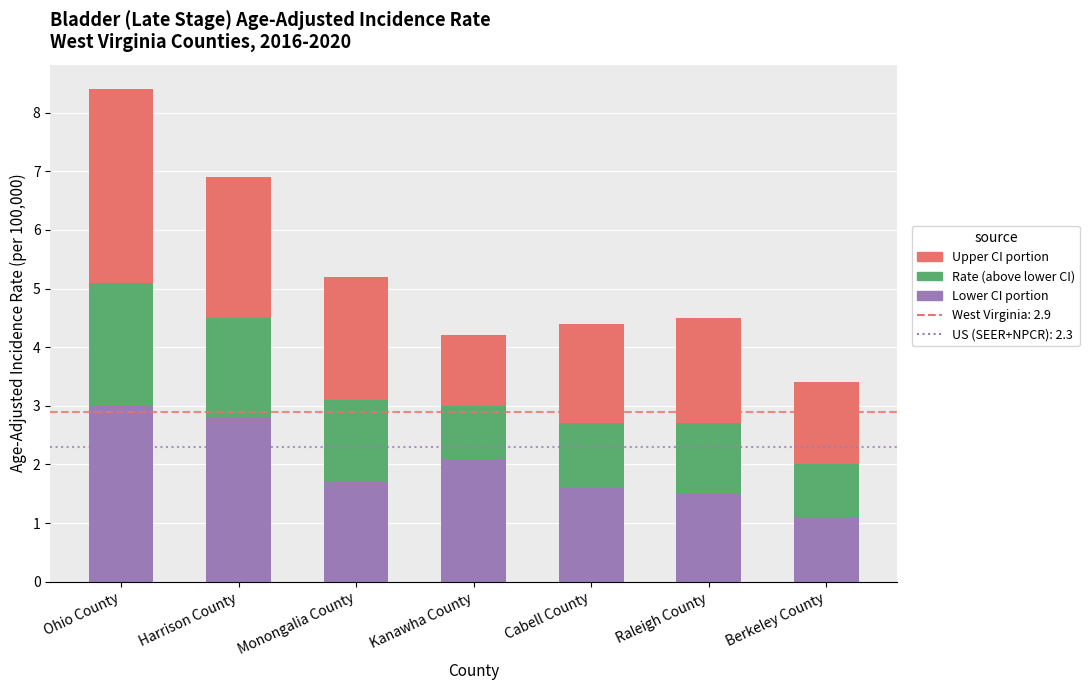

At which category is the sum across all series the highest?

Ohio County